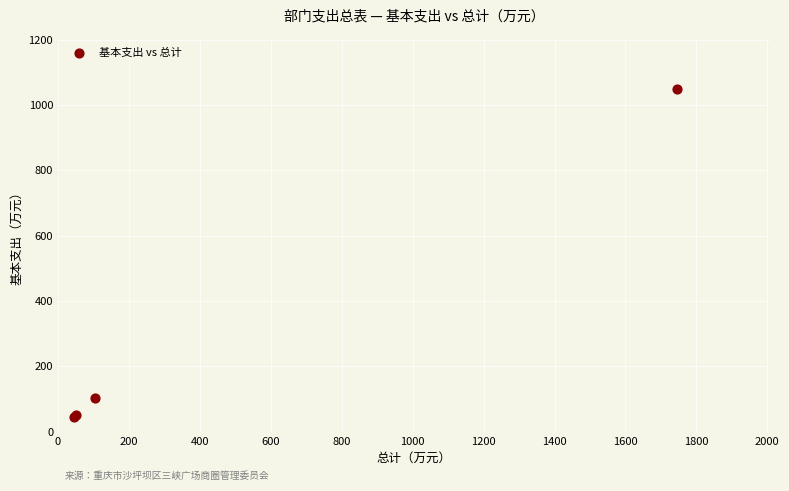

What Y value in the scatter plot is closest to 547?

103.5